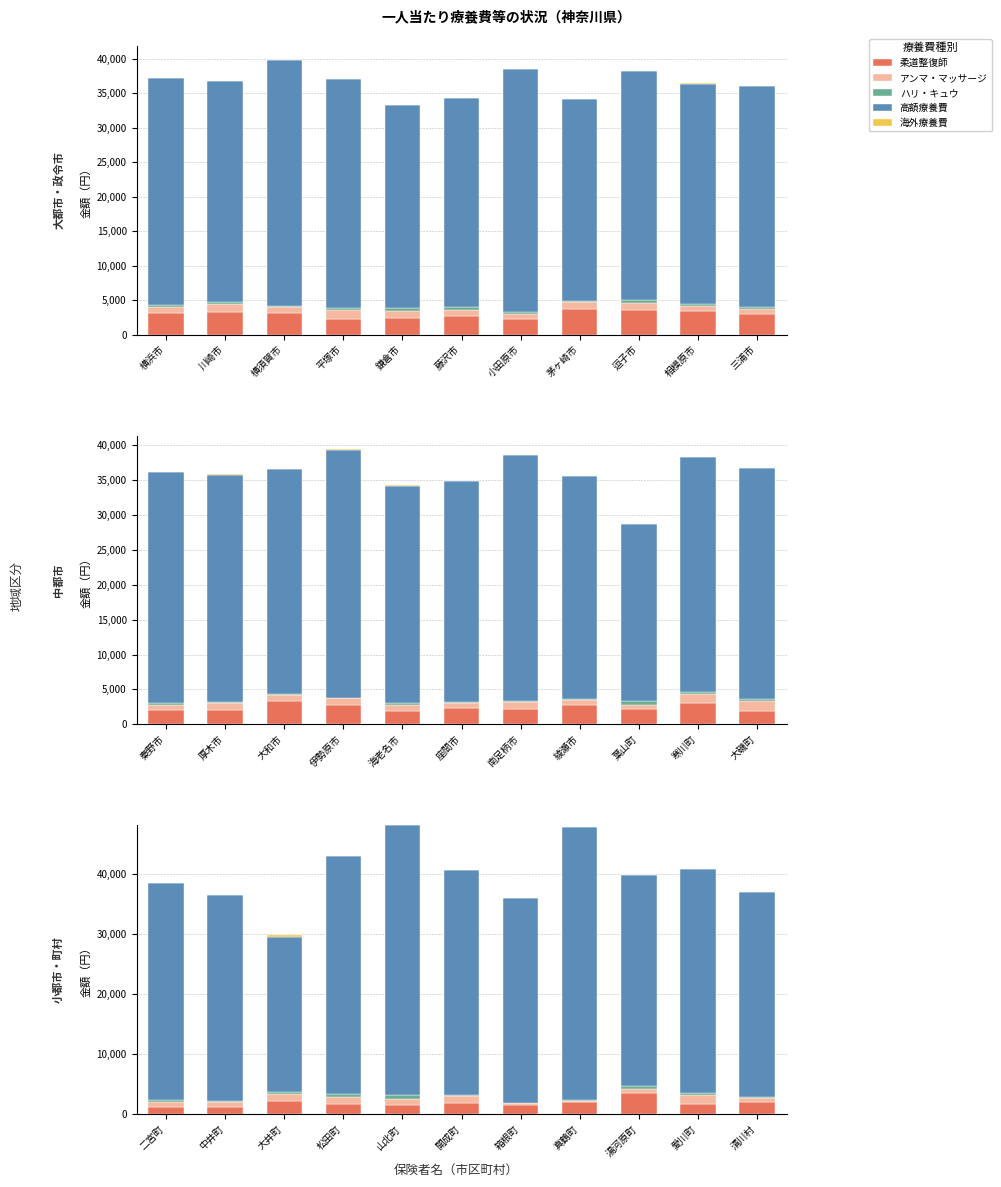

What is the average value of the 高額療養費 series?

36715